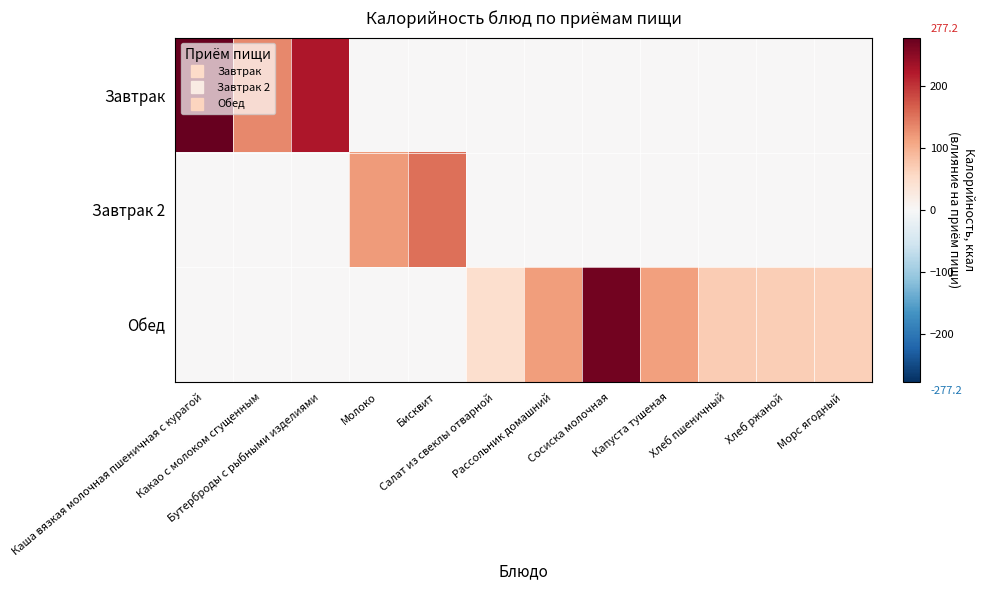

Which has a higher value, Молоко or Салат из свеклы отварной?

Молоко